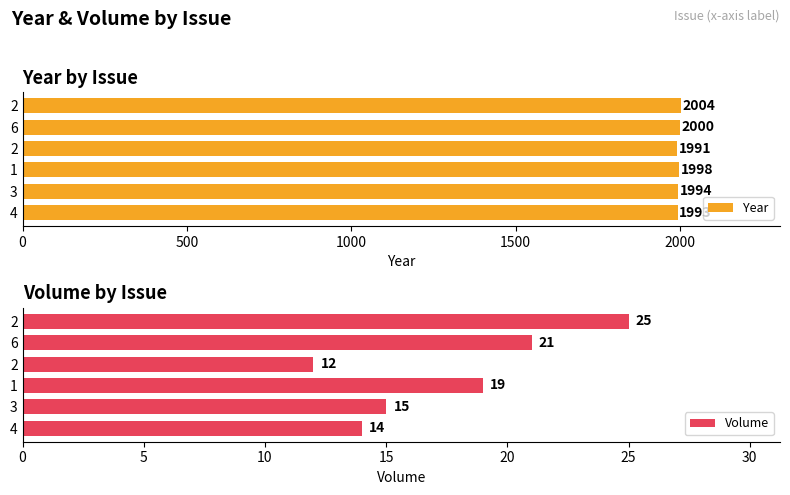

How many data points in Volume are above 19?

2